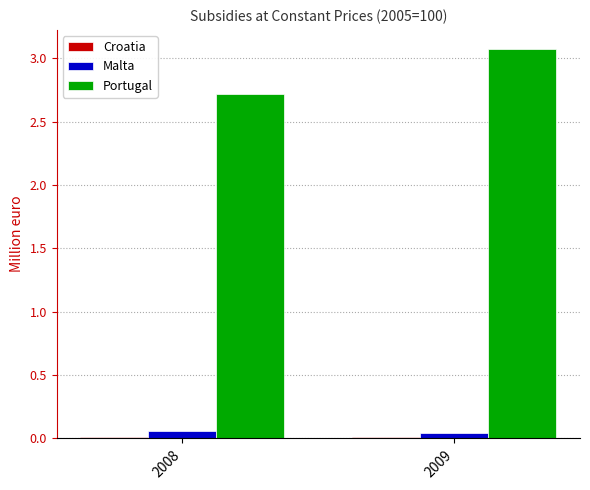

At which label is Portugal closest to 2?

2008